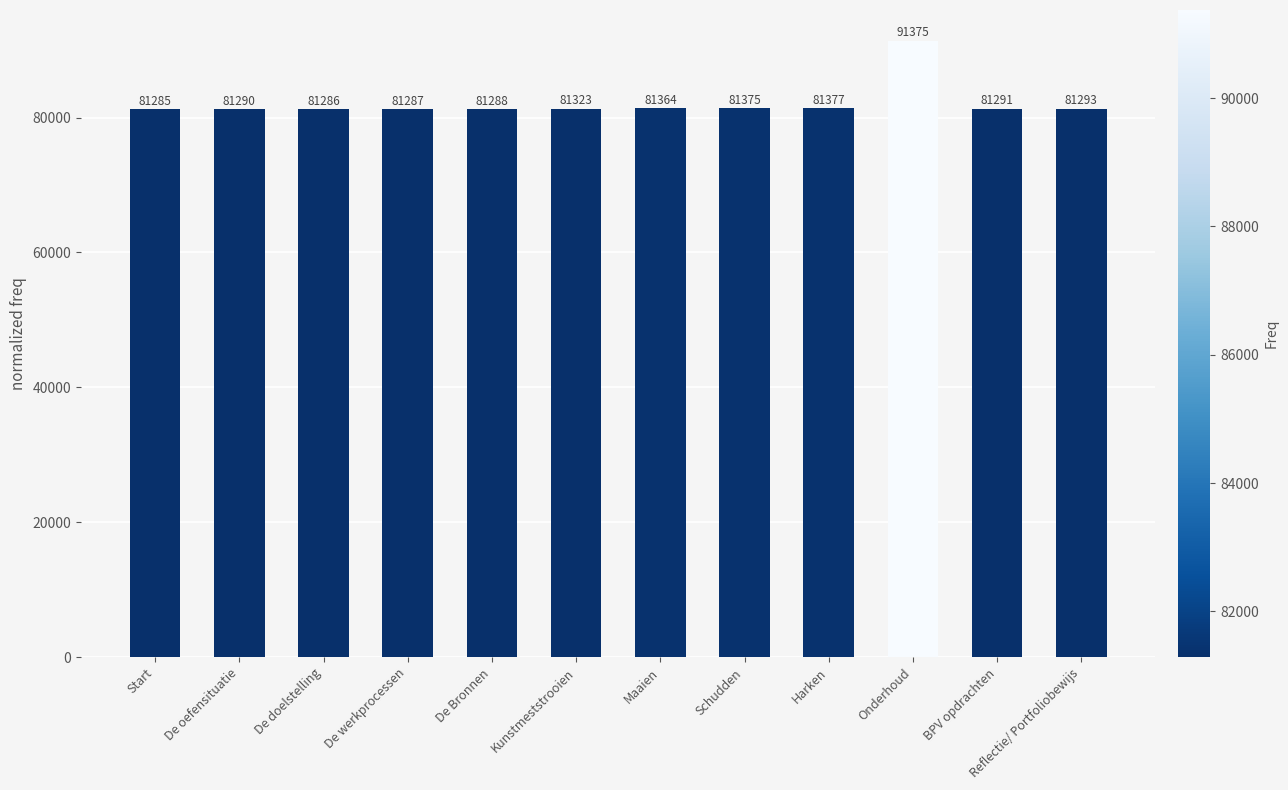

Approximately how many times larger is the value at De doelstelling compared to Kunstmeststrooien?

1.0